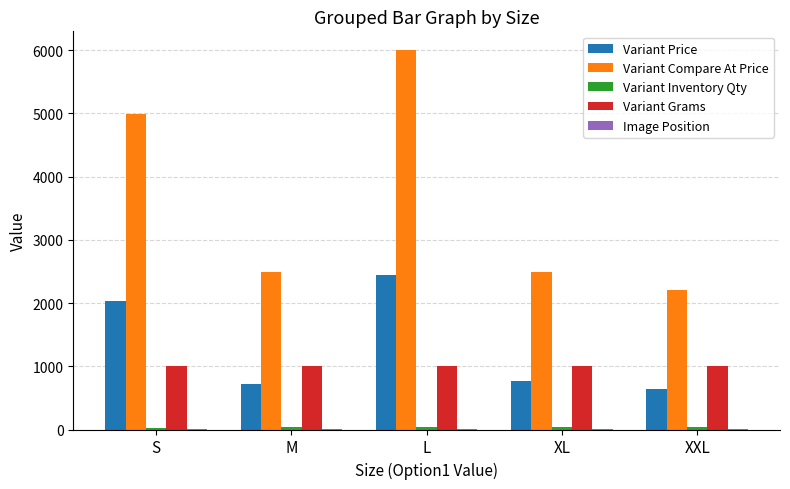

Are the bars horizontal?

No